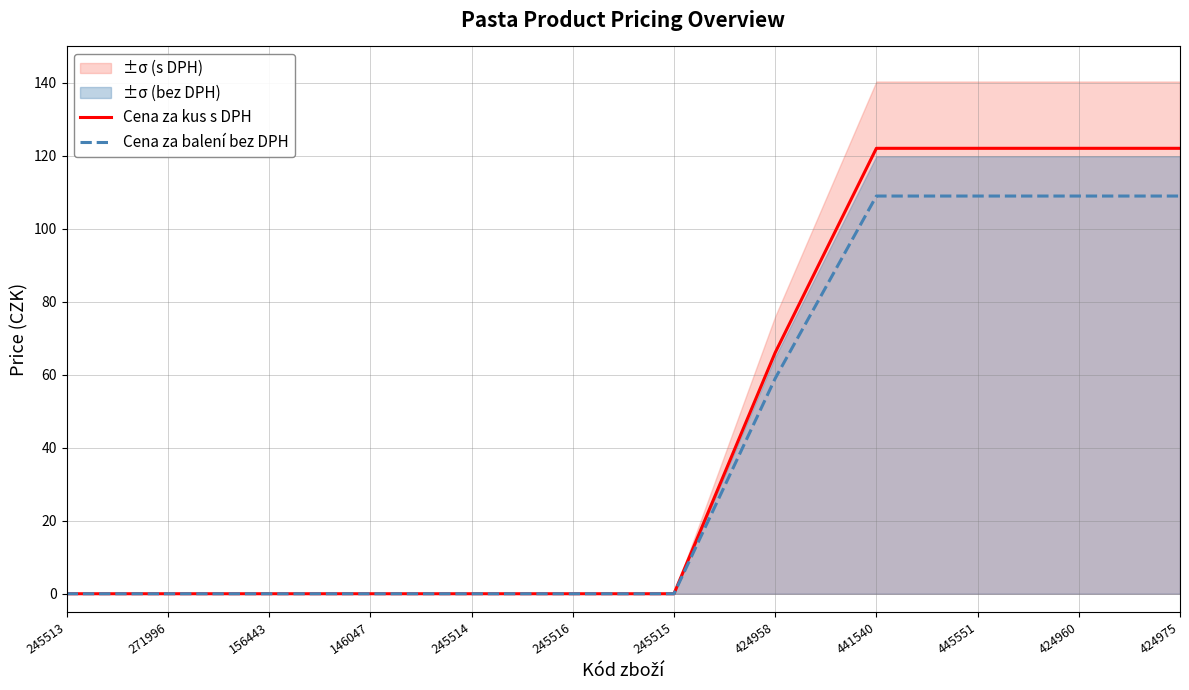

Rank the series by their average value, from highest to lowest.

Cena za kus s DPH, Cena za balení bez DPH